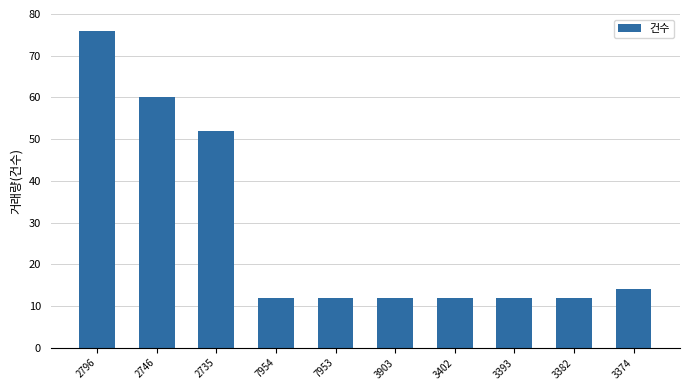

What is the average value?

27